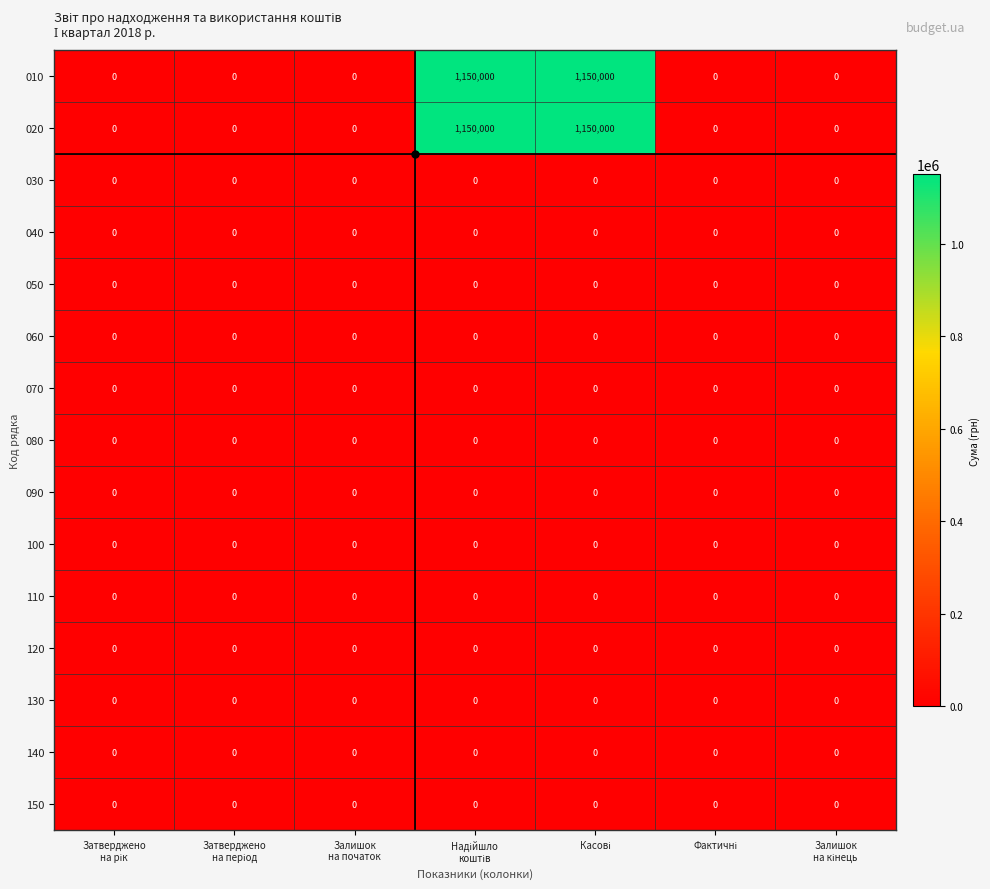

What is the maximum value shown in the chart?

1150000